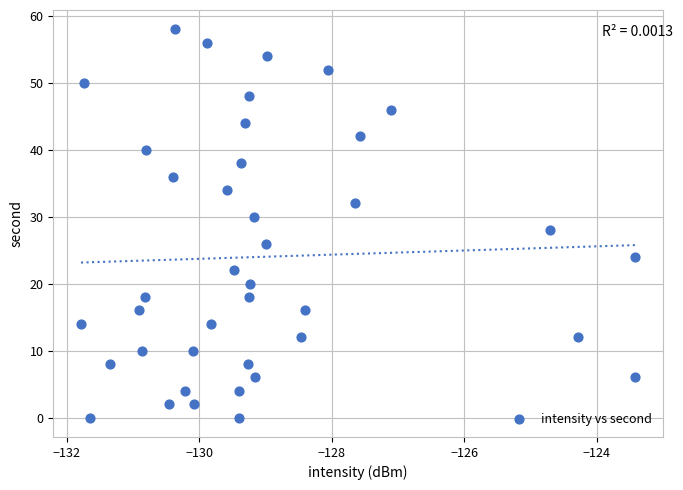

What is the range of Y values (max minus min)?

58